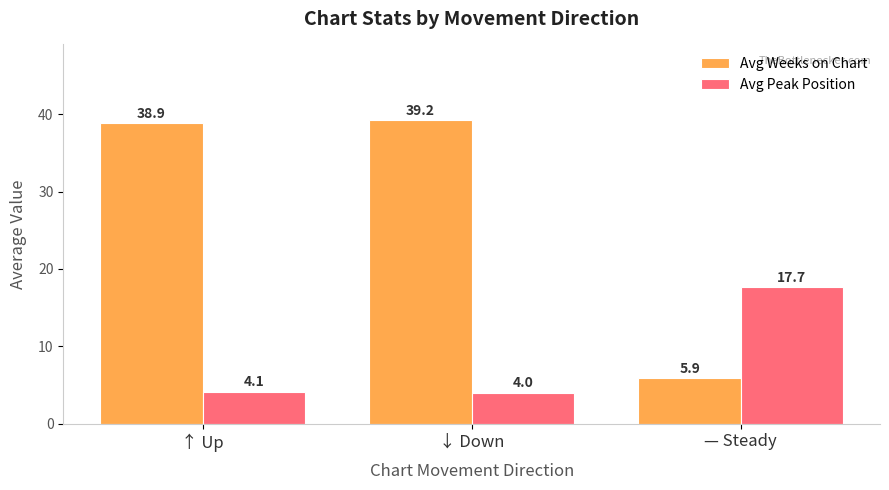

Reading left to right, what are all the values shown in this chart?

Avg Weeks on Chart: 38.9	39.2	5.9
Avg Peak Position: 4.1	4.0	17.7